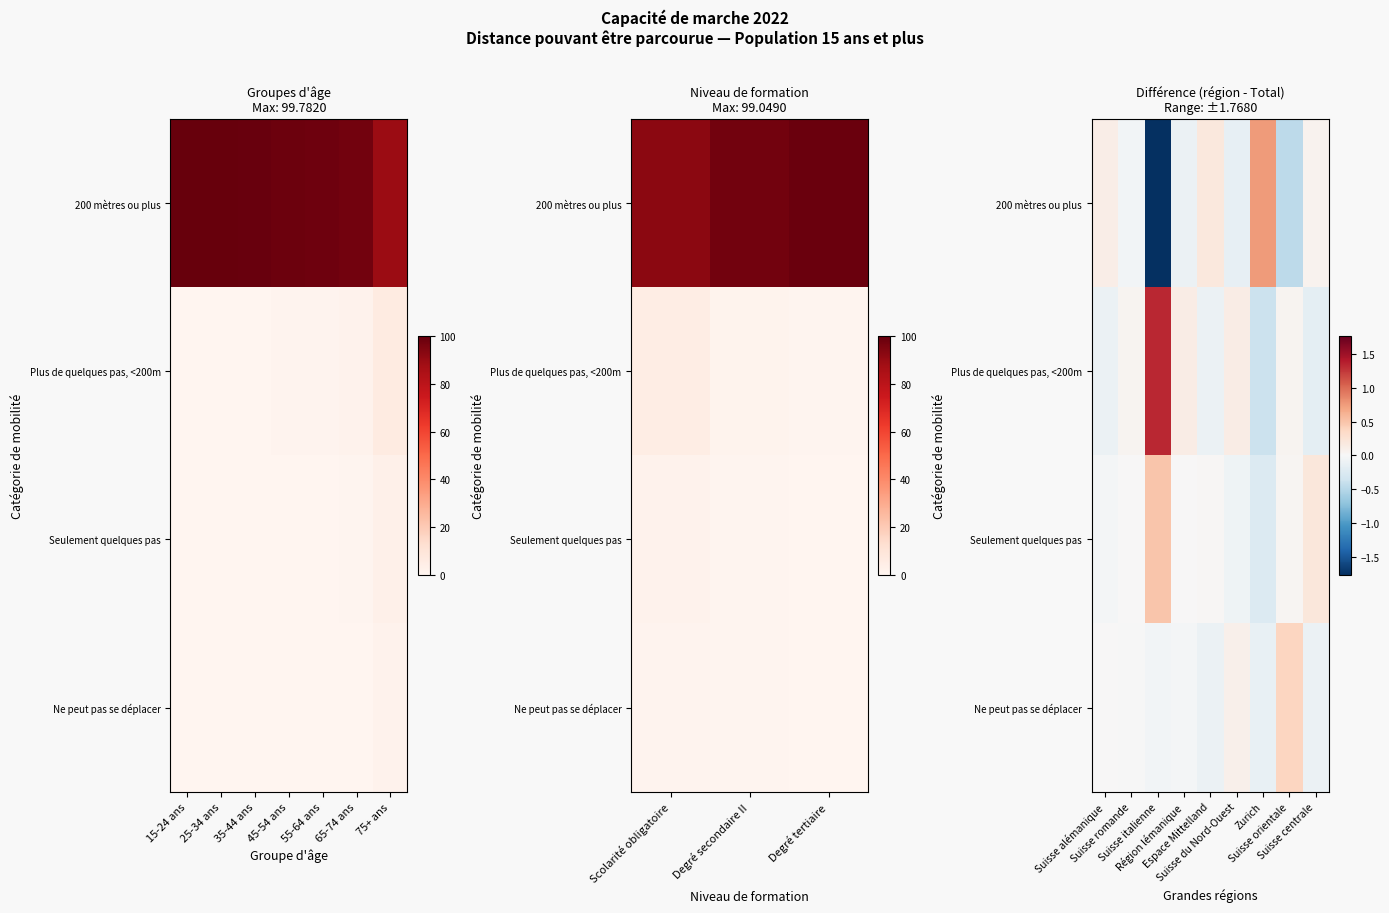

Is it true that Ne peut pas se déplacer equals -0.1 at Suisse centrale?

True